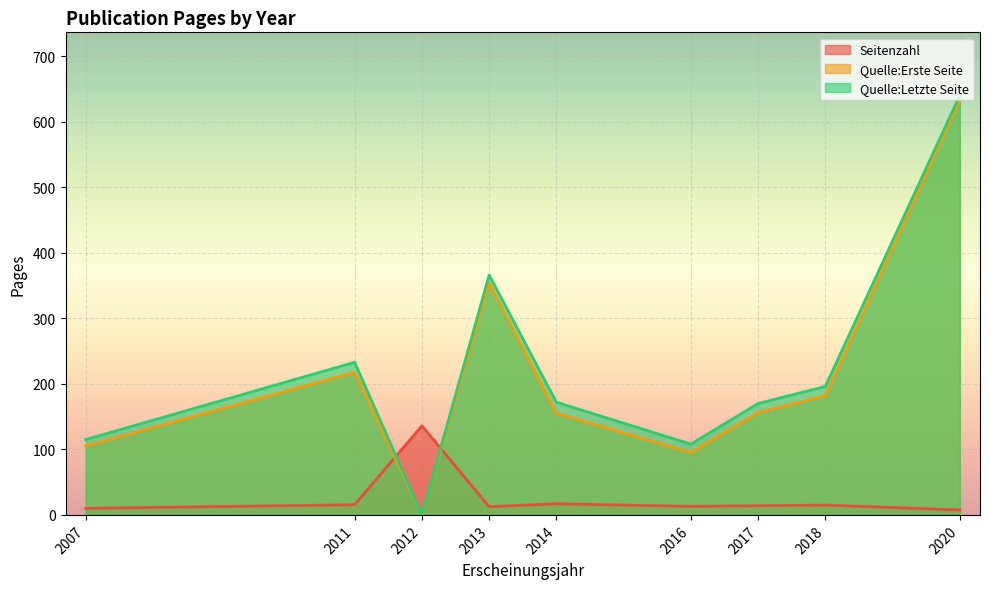

How many interior local peaks does the Quelle:Erste Seite series have?

2